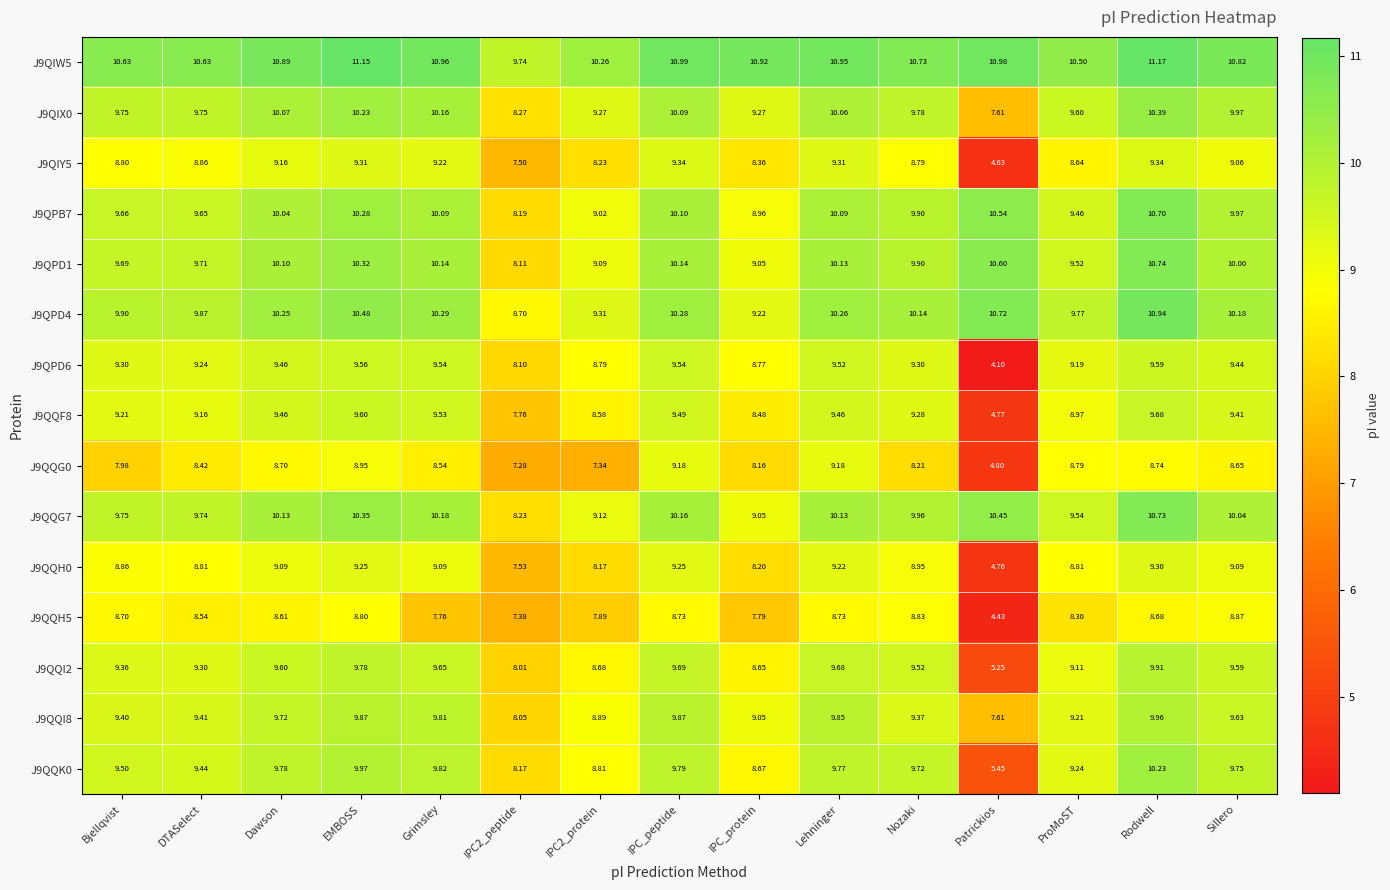

Rank the series at IPC2_protein from lowest to highest value.

J9QQG0, J9QQH5, J9QQH0, J9QIY5, J9QQF8, J9QQI2, J9QPD6, J9QQK0, J9QQI8, J9QPB7, J9QPD1, J9QQG7, J9QIX0, J9QPD4, J9QIW5